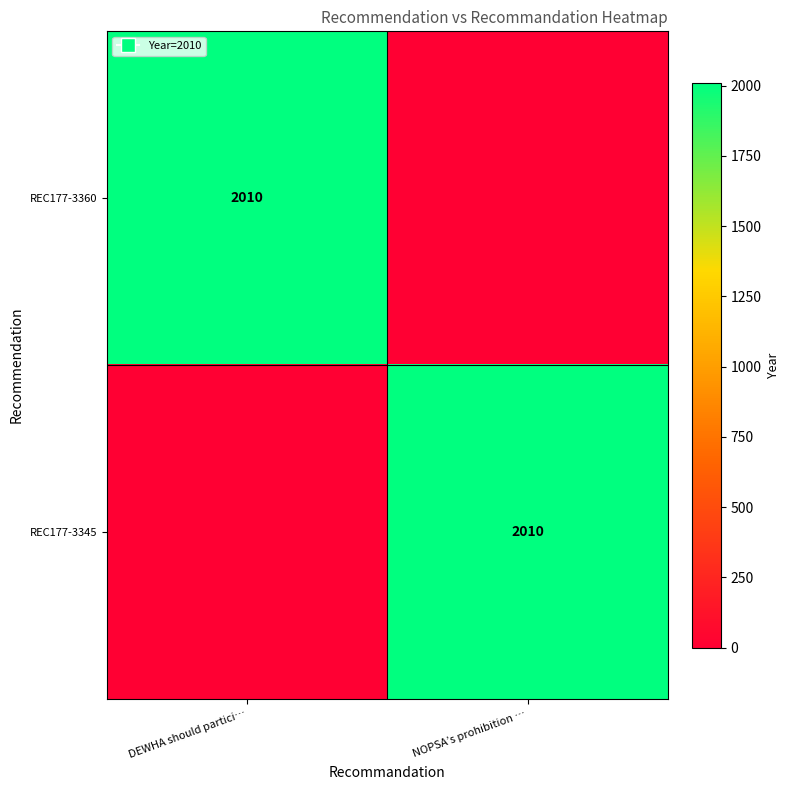

At which category does the chart reach its minimum across all series?

NOPSA’s prohibition …